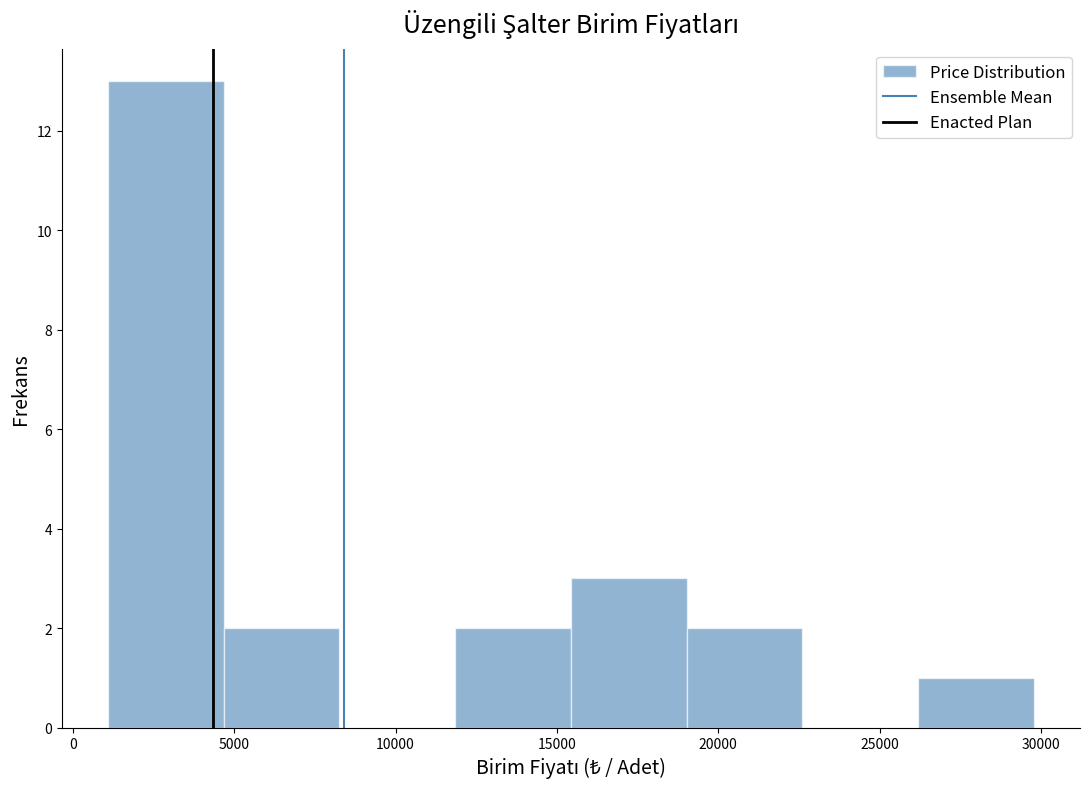

What is the height of the bar covering 12000 to 15500 on the x-axis? Neither the bar edges nor the heights are printed on the chart, so give them approximately, as read against the axes.

2